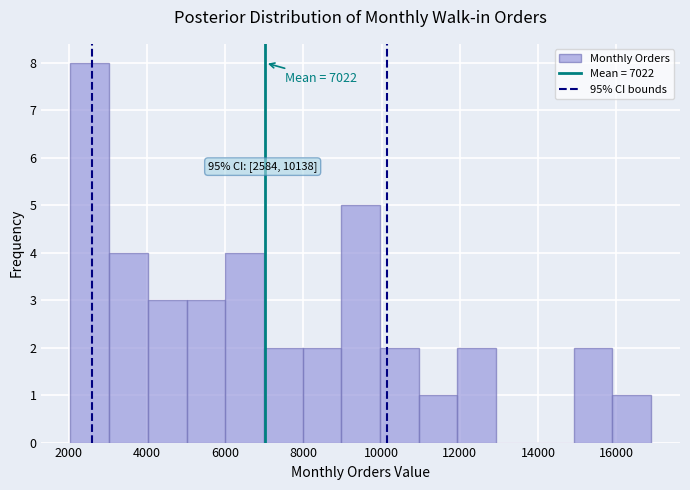

Over which range of the x-axis is the bar tallest?

2000 to 3000